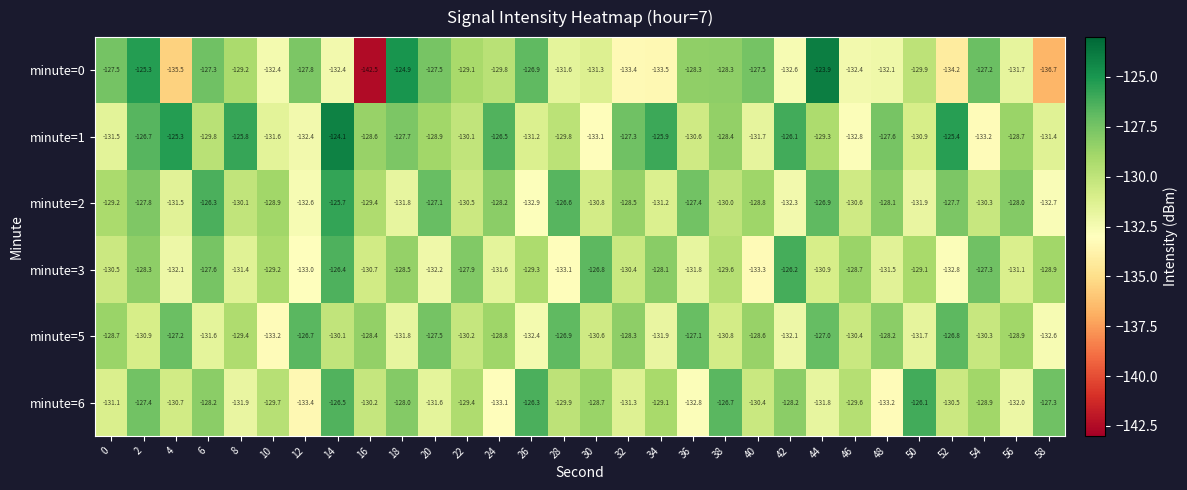

Rank the series by their maximum value, from lowest to highest.

minute=5, minute=3, minute=6, minute=2, minute=1, minute=0